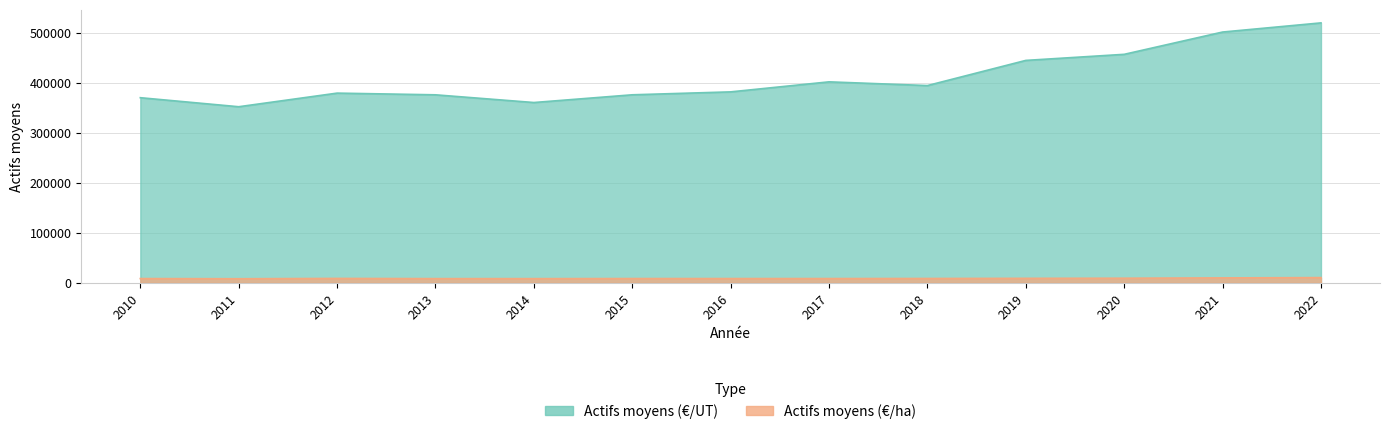

How many lines are shown in the chart?

2